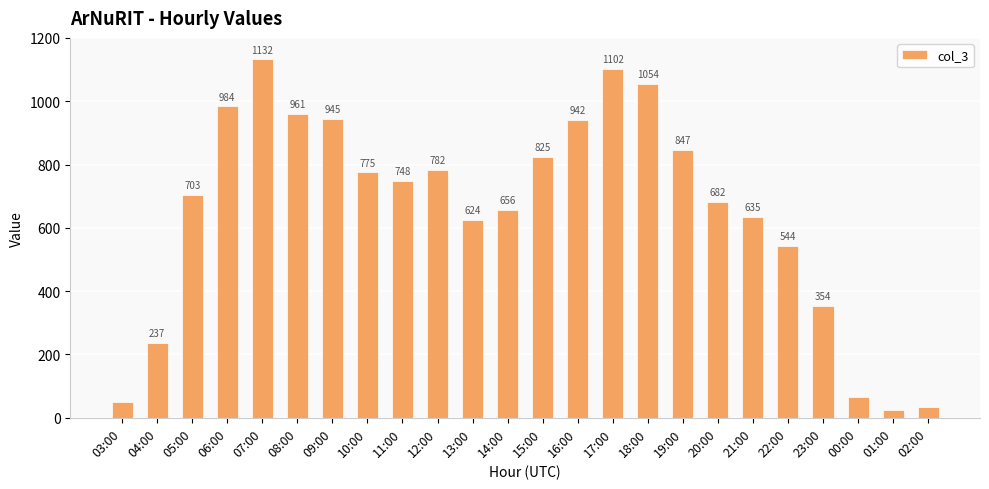

Rank the categories by value from highest to lowest.

07:00, 17:00, 18:00, 06:00, 08:00, 09:00, 16:00, 19:00, 15:00, 12:00, 10:00, 11:00, 05:00, 20:00, 14:00, 21:00, 13:00, 22:00, 23:00, 04:00, 00:00, 03:00, 02:00, 01:00